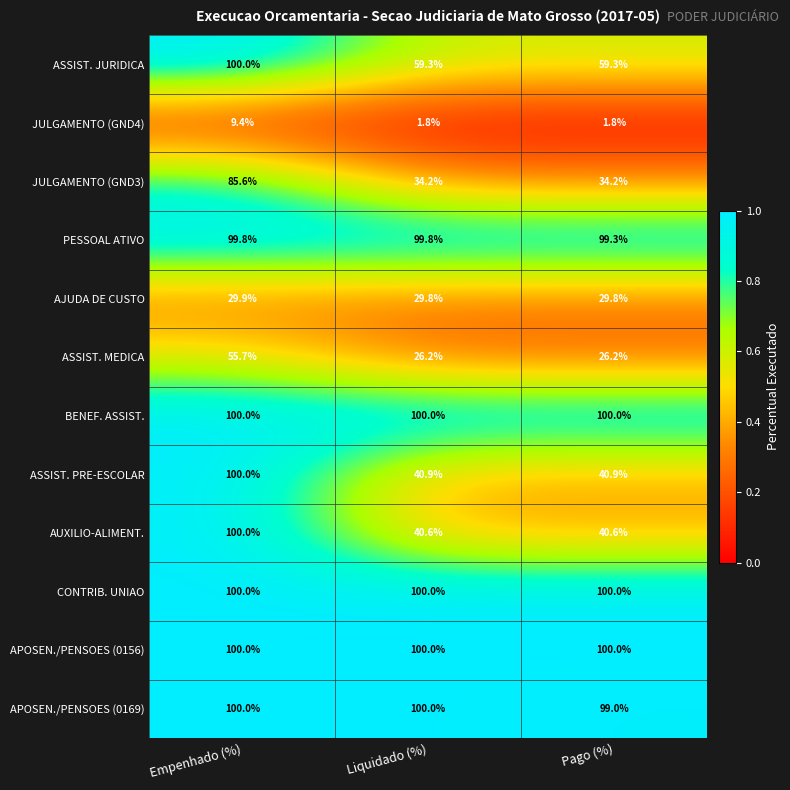

At how many categories does at least one series exceed 7?

3